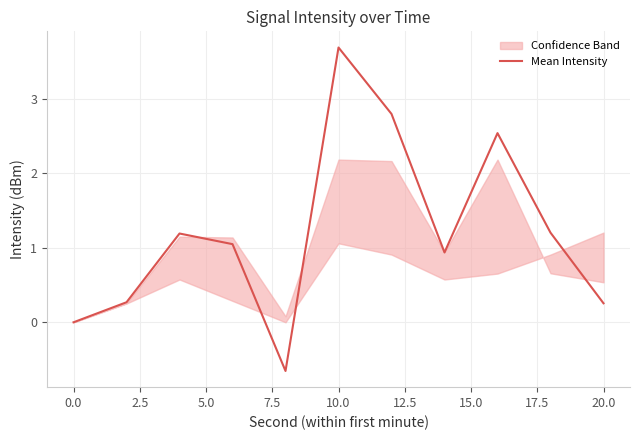

Is it true that Mean Intensity equals 2.4 at 0.0?

False